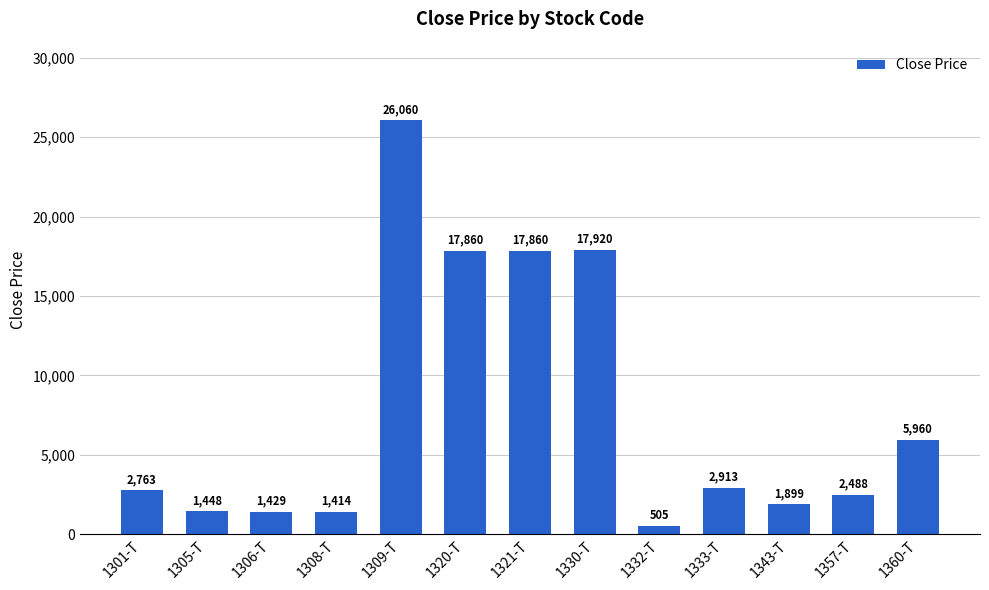

What is the value of the 11th bar from the left?

1899